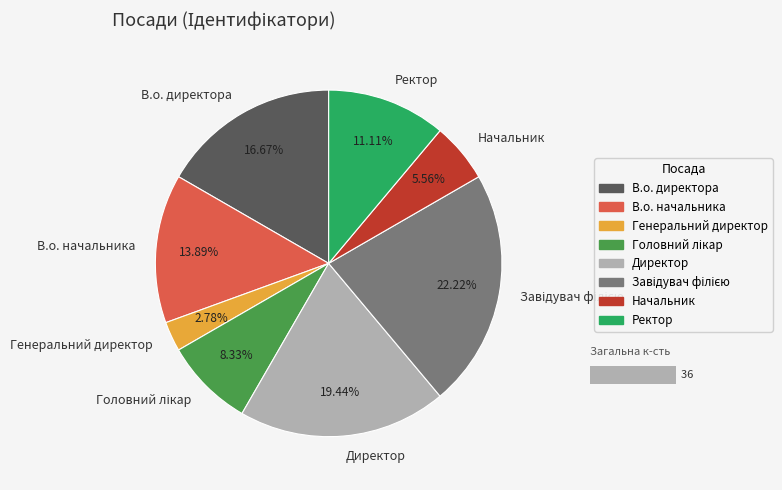

Is it true that Головний лікар is 1% of the pie?

False